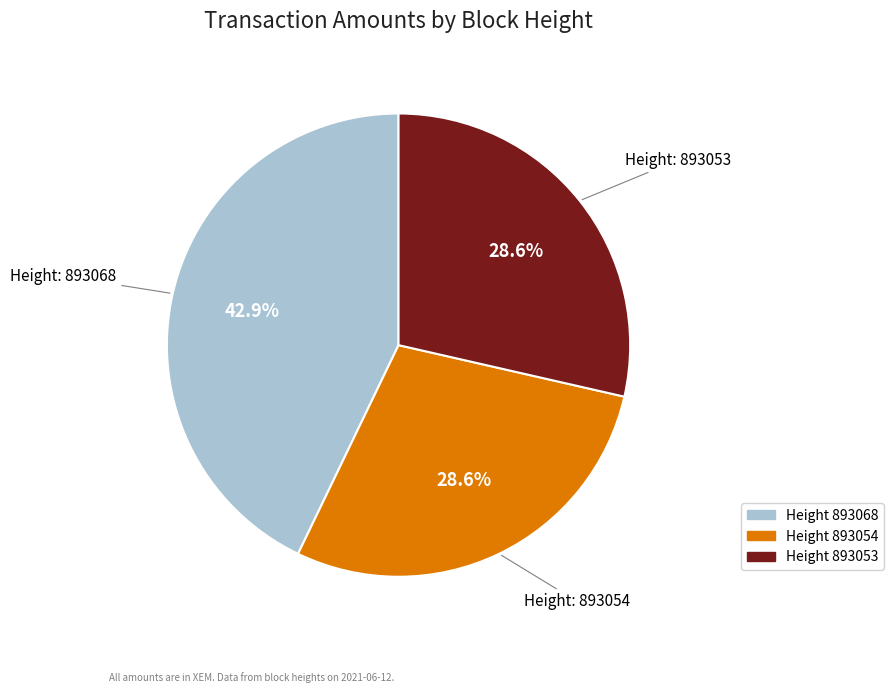

Is there a majority slice in this chart?

No